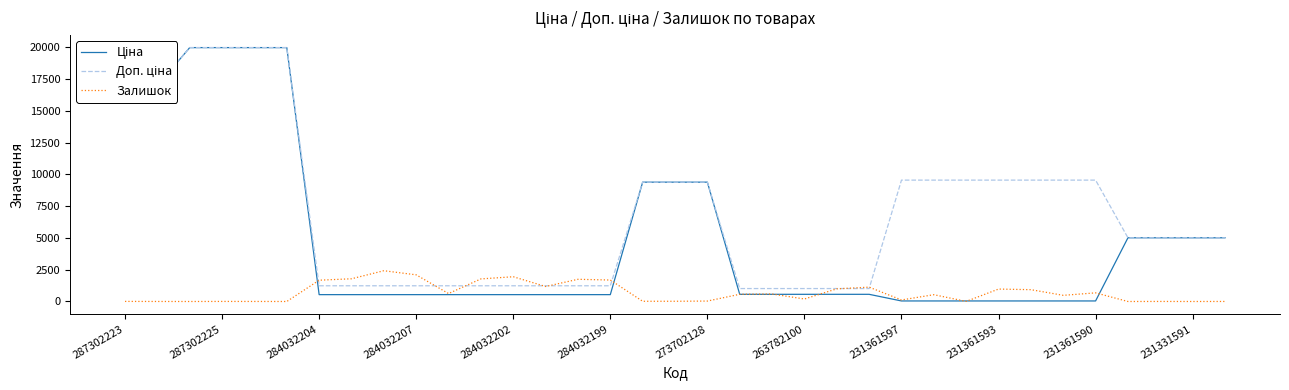

Between 284032207 and 23, which series saw the biggest shift?

Ціна